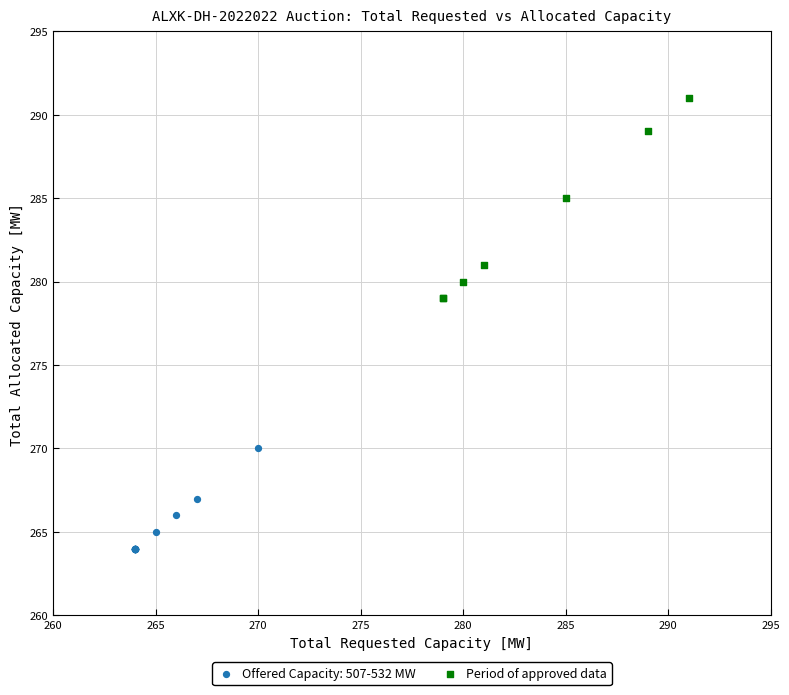

Which series contains the highest Y value?

Period of approved data